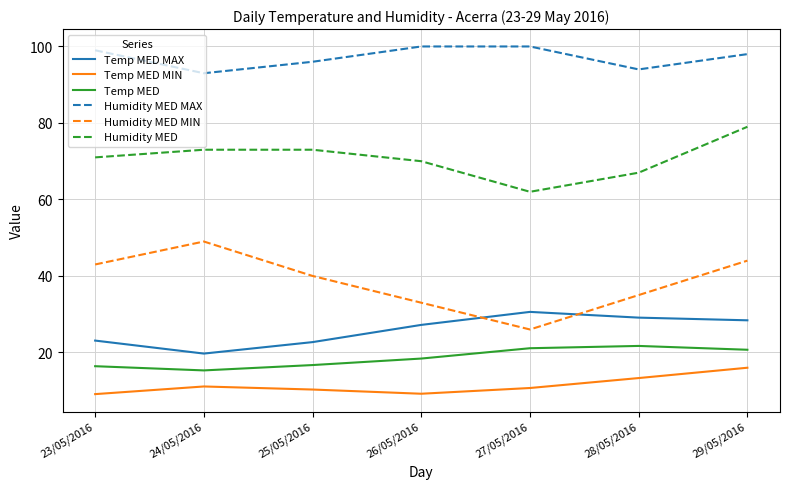

At which label is Temp MED closest to 18?

26/05/2016